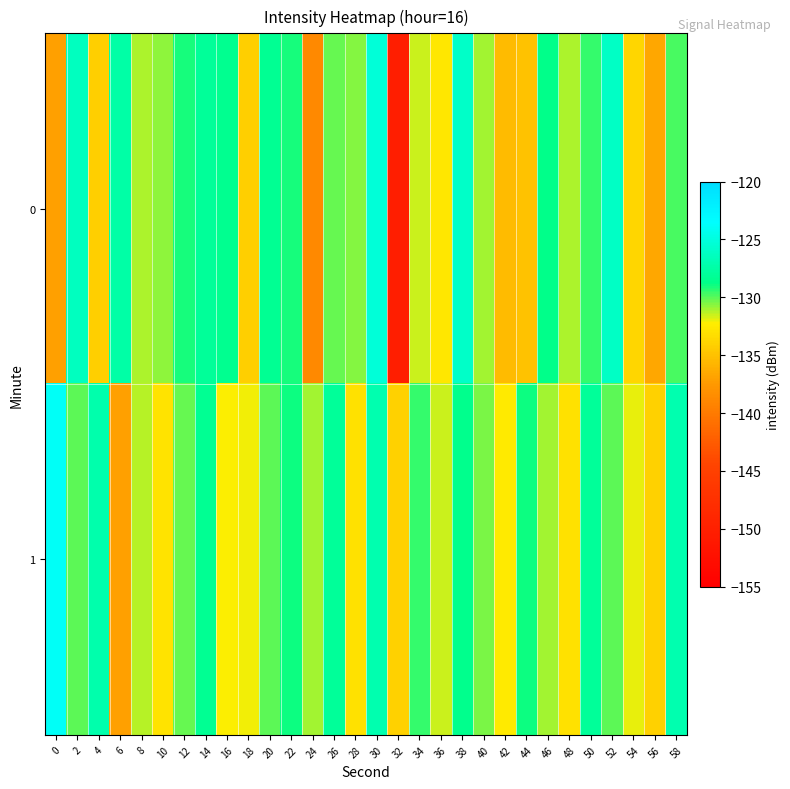

At which category is the sum across all series the highest?

30